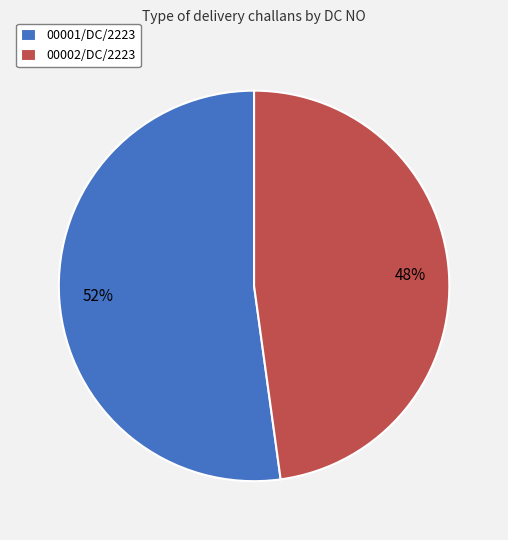

To the nearest percent, what portion does 00001/DC/2223 represent?

52%